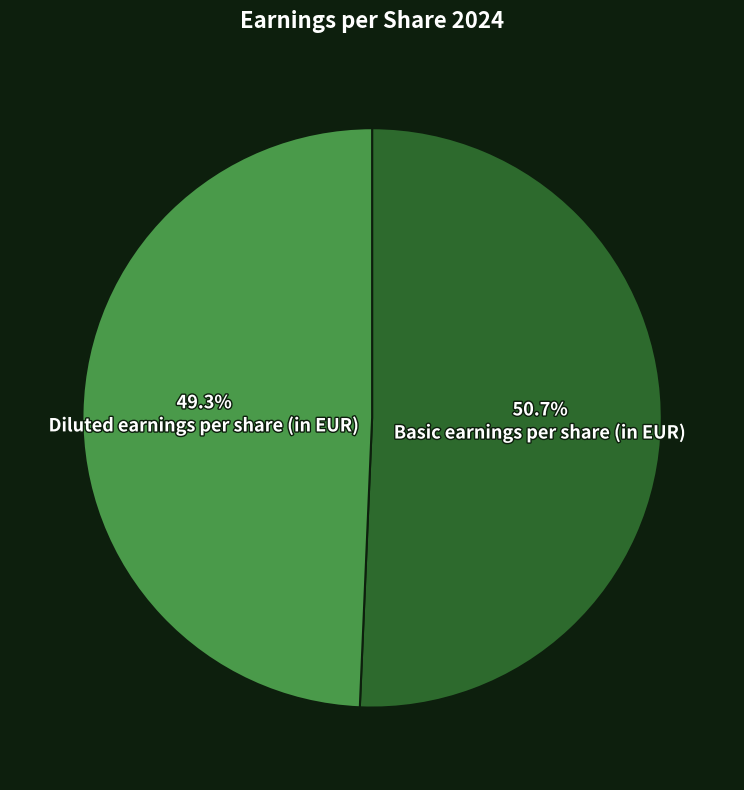

To the nearest percent, what is the difference between the Basic earnings per share (in EUR) and Diluted earnings per share (in EUR) slice percentages?

1%